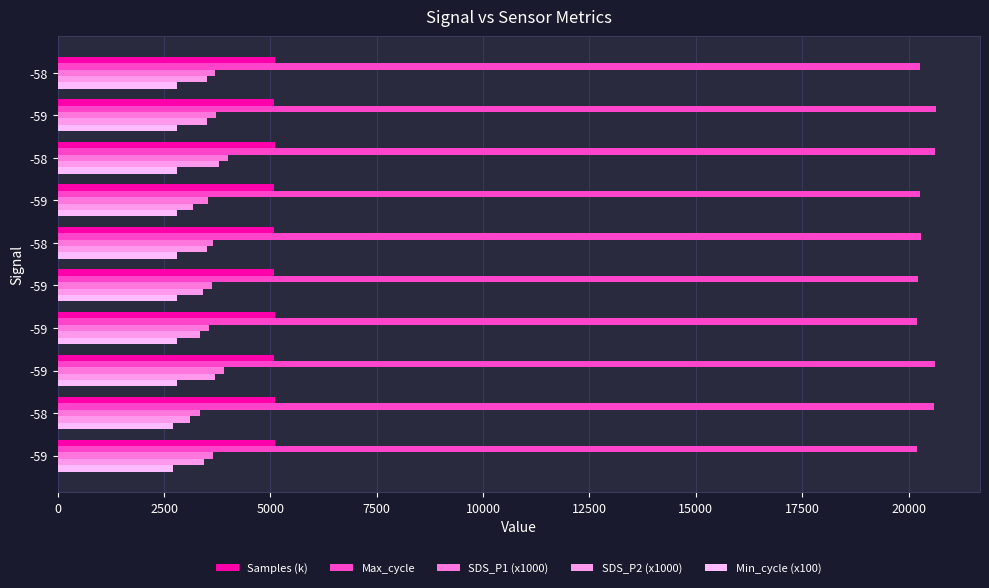

How many distinct data groups are displayed?

5